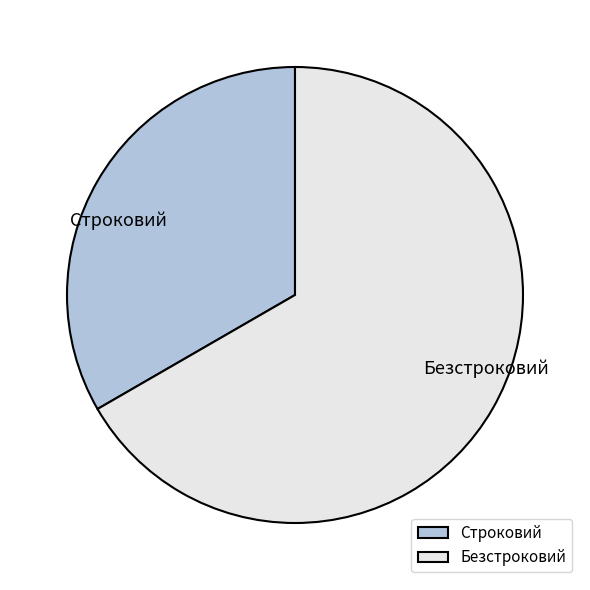

Which category accounts for the majority?

Безстроковий